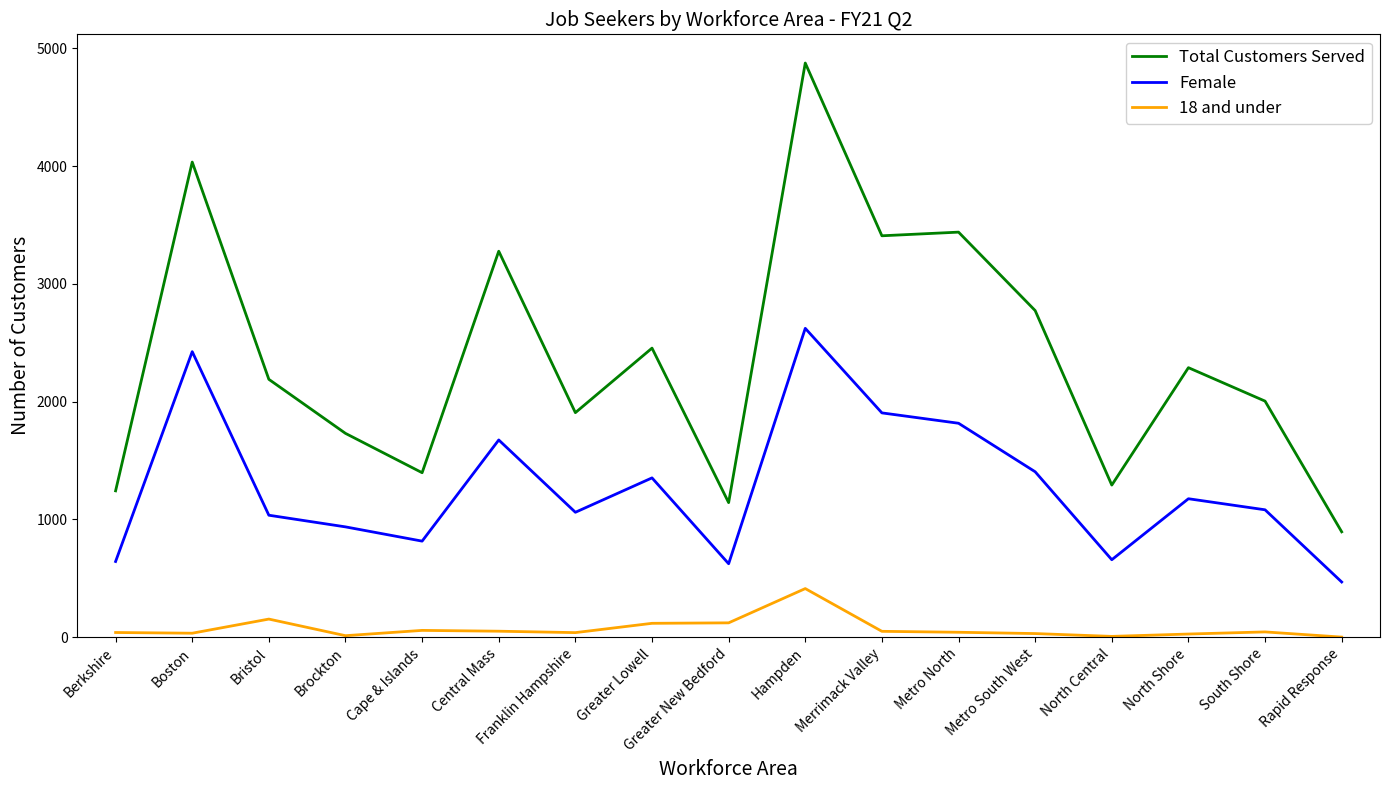

At which label does Female reach its minimum?

Rapid Response